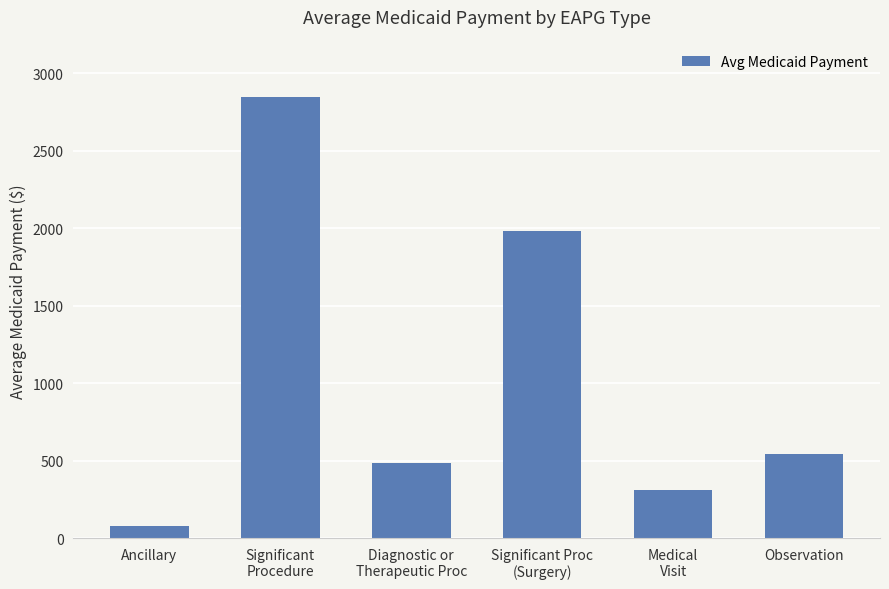

Approximately how many times larger is the value at Significant
Procedure compared to Diagnostic or
Therapeutic Proc?

5.9